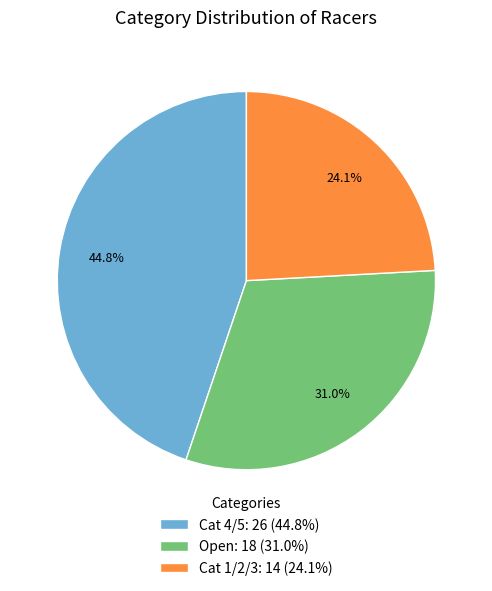

How many segments does this pie chart have?

3